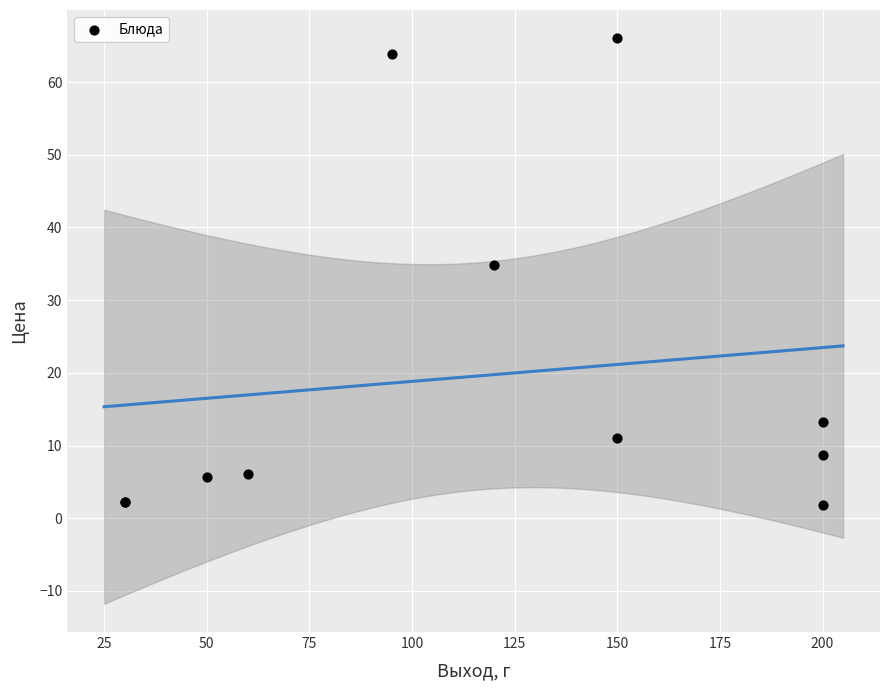

What Y value in the scatter plot is closest to 33?

34.8